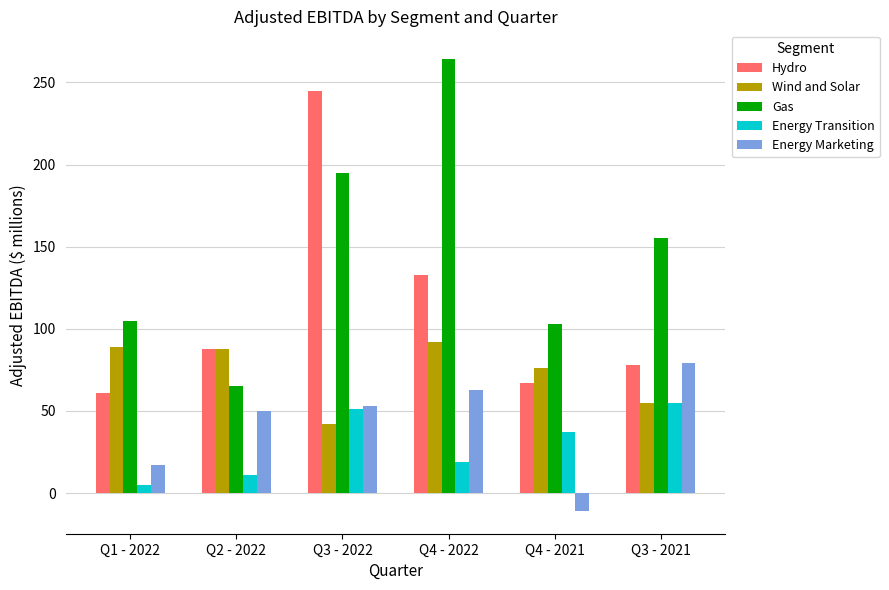

How many bars are there in each group?

5